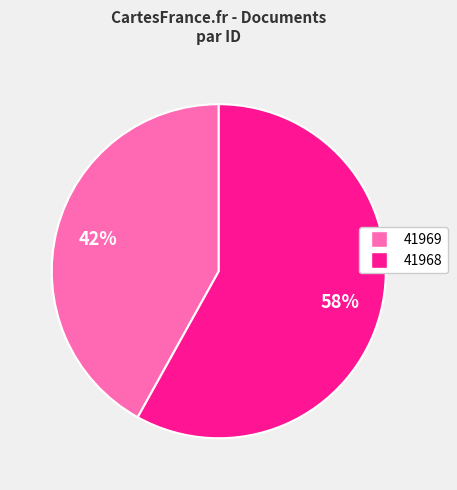

To the nearest percent, what portion does 41968 represent?

58%